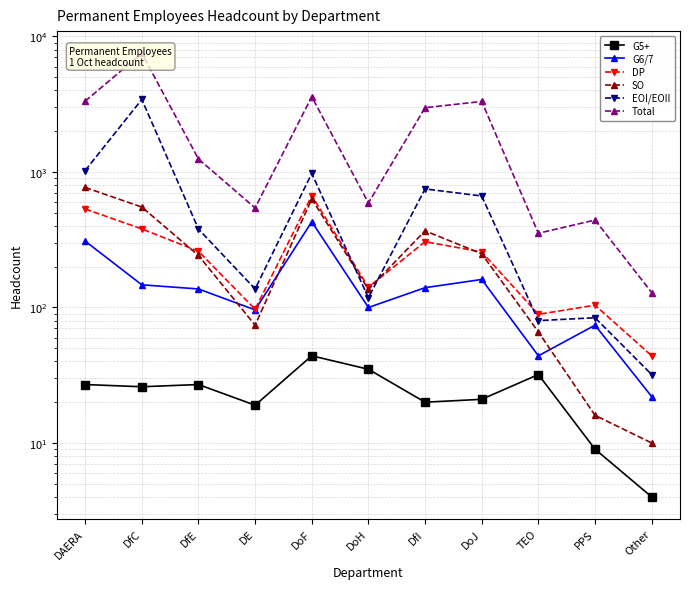

What is the label of the 6th point from the right?

DoH